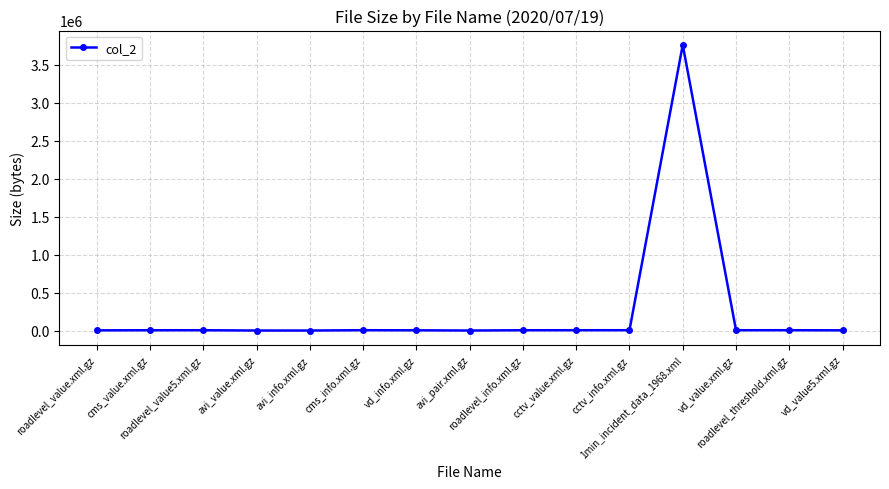

Does the chart display data point markers on the line(s)?

Yes